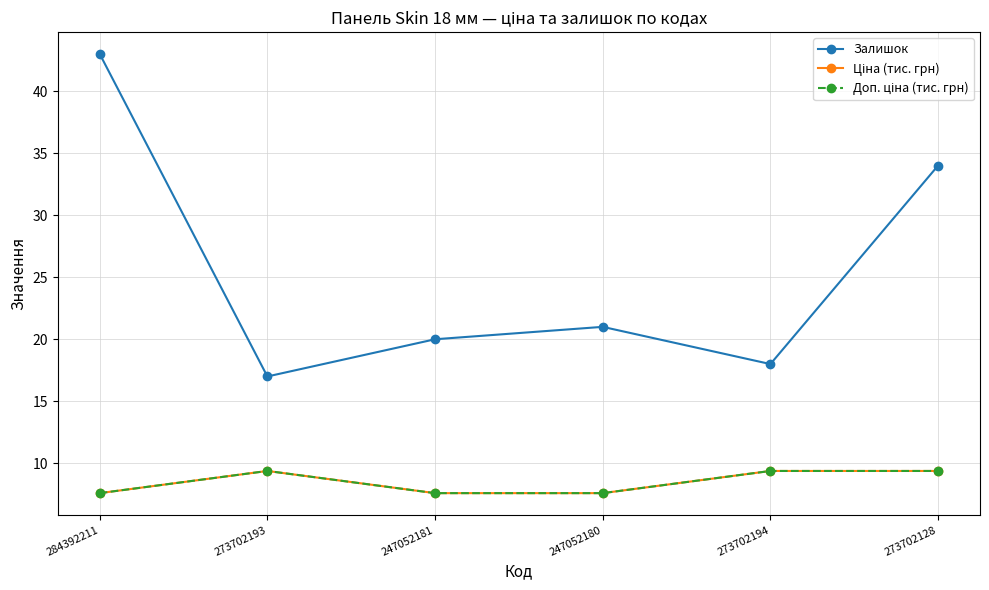

Which category has the lowest value in the Ціна (тис. грн) series?

284392211